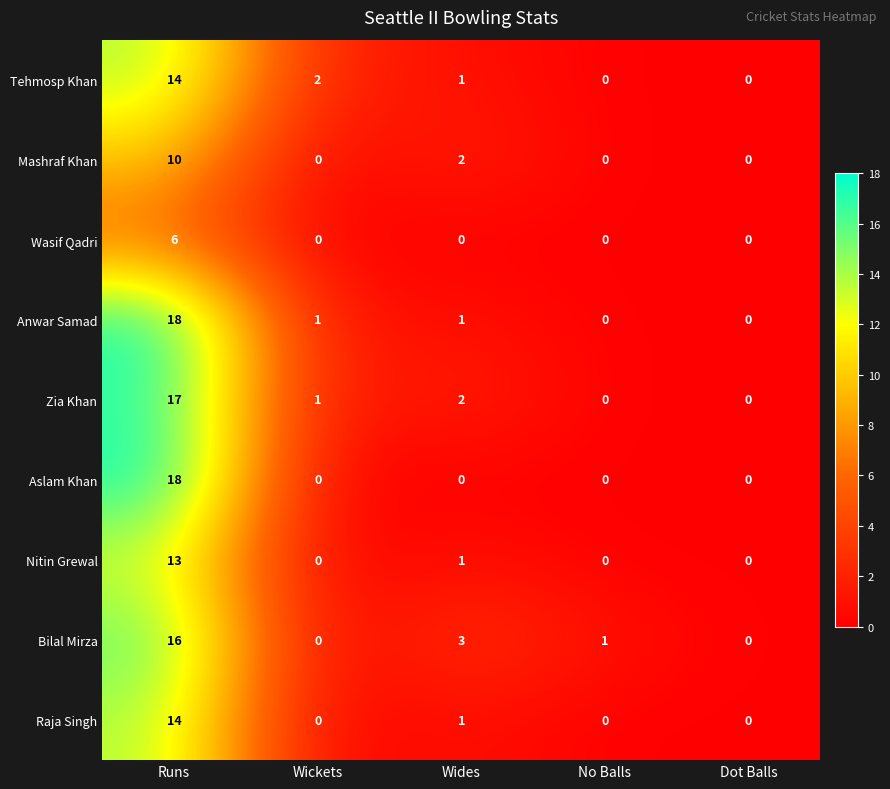

What is the difference between the Nitin Grewal values at Runs and No Balls?

13